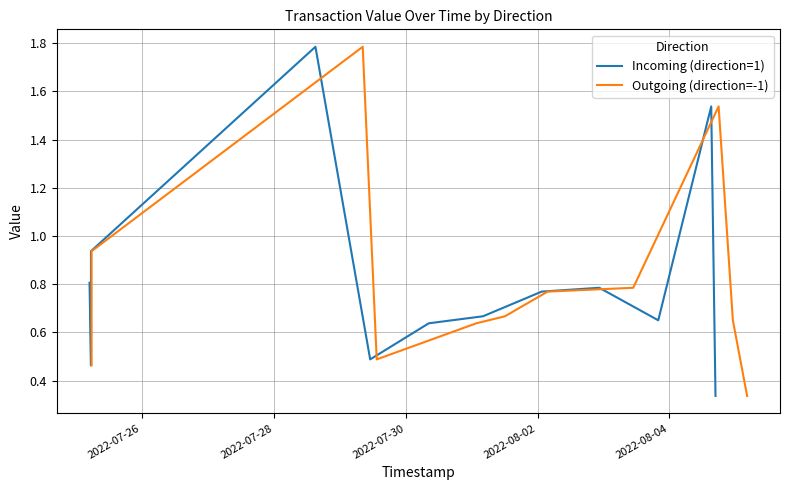

True or false: Outgoing (direction=-1) has more than 2 points higher than both neighbors.

False